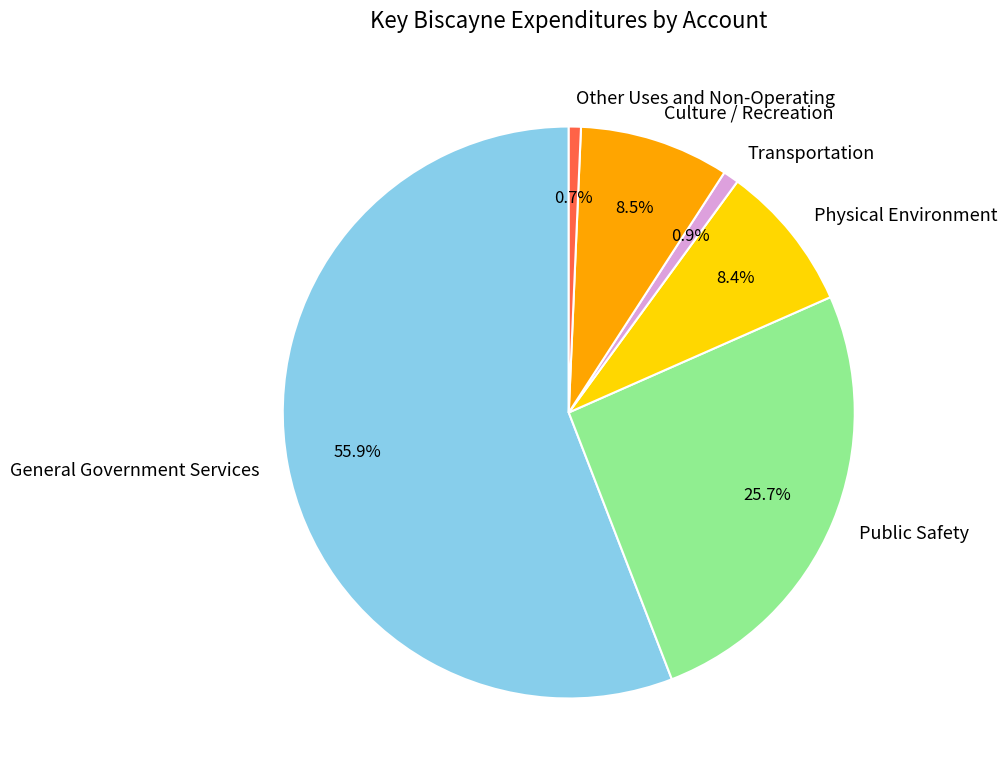

Count the number of slices in the pie.

6